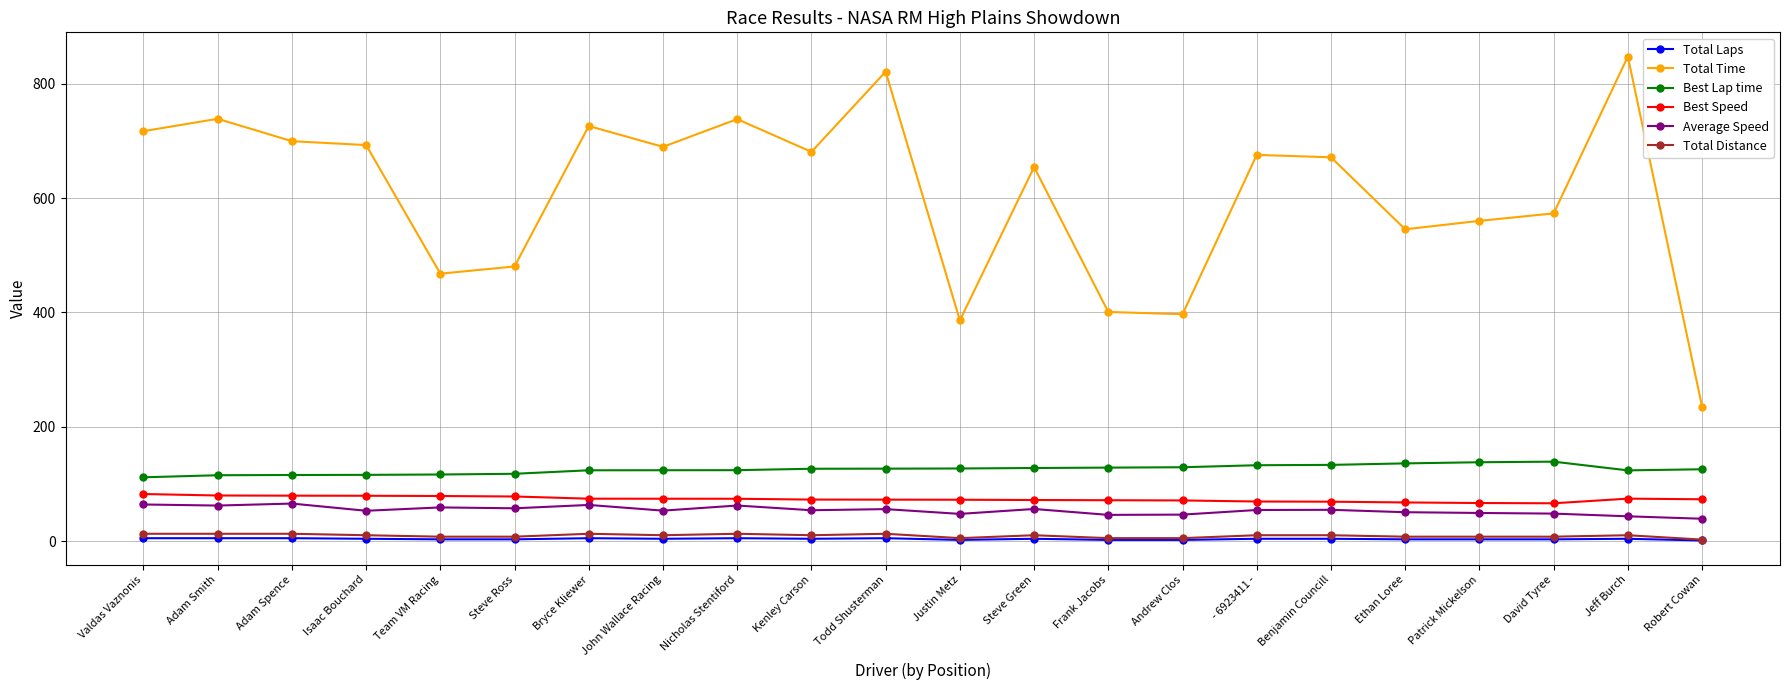

True or false: Best Speed and Total Time cross at least once.

False